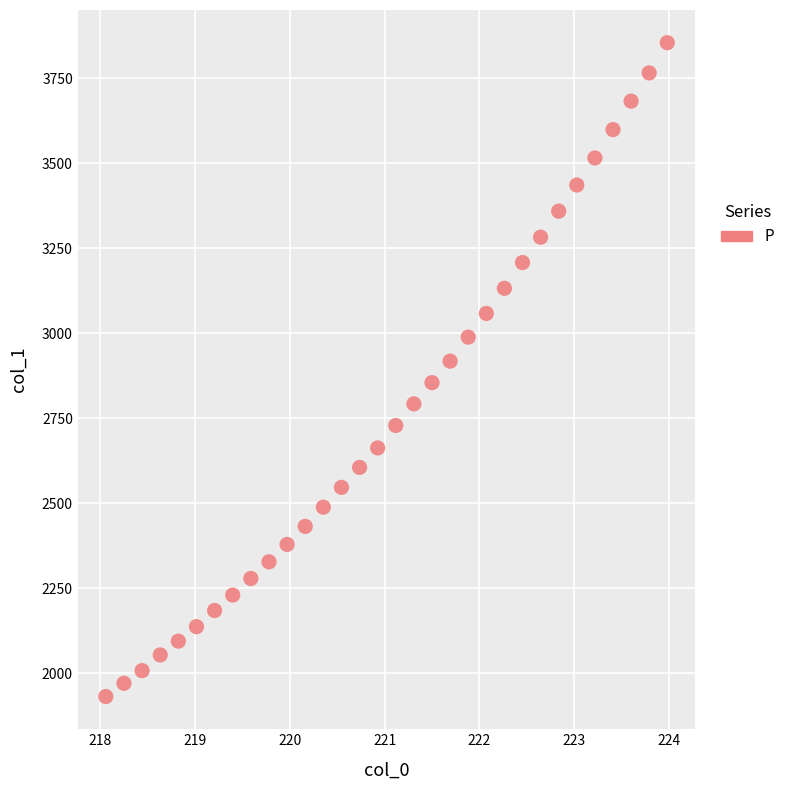

What is the range of X values (max minus min)?

5.9